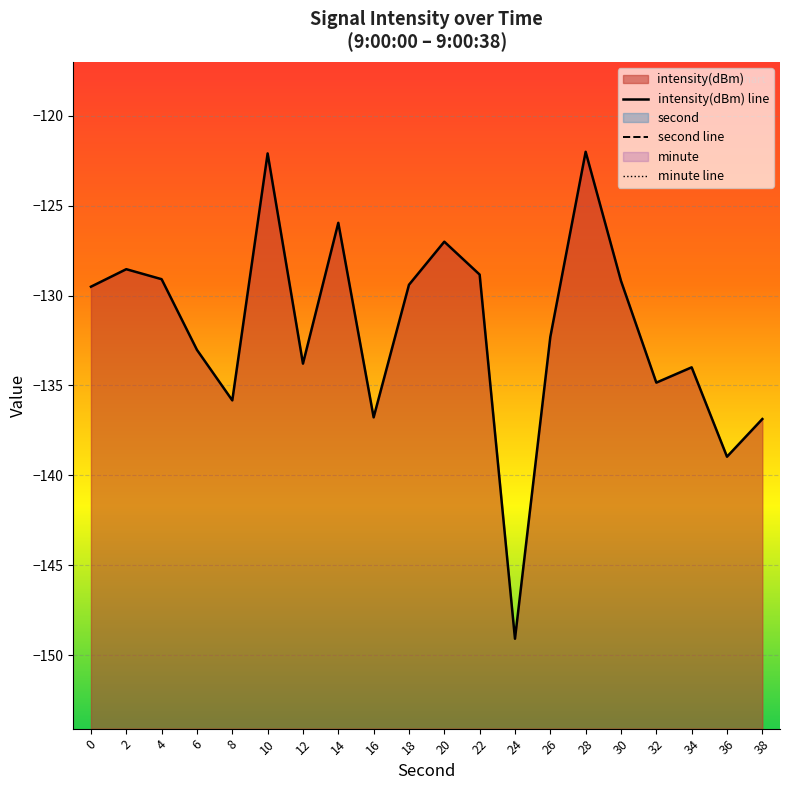

Reading left to right, extract all data points from this chart.

intensity(dBm) line: -129.5	-128.5	-129.1	-133.0	-135.8	-122.1	-133.8	-126.0	-136.8	-129.4	-127.0	-128.8	-149.1	-132.3	-122.0	-129.2	-134.8	-134.0	-139.0	-136.9
second line: 0.0	2.0	4.0	6.0	8.0	10.0	12.0	14.0	16.0	18.0	20.0	22.0	24.0	26.0	28.0	30.0	32.0	34.0	36.0	38.0
minute line: 0.0	0.0	0.0	0.0	0.0	0.0	0.0	0.0	0.0	0.0	0.0	0.0	0.0	0.0	0.0	0.0	0.0	0.0	0.0	0.0